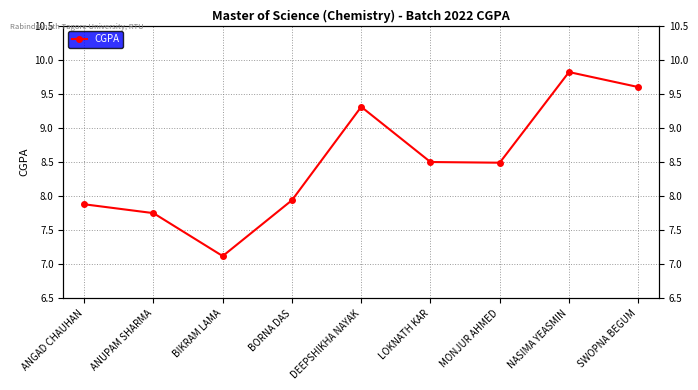

Reading left to right, extract all data points from this chart.

ANGAD CHAUHAN=7.9	ANUPAM SHARMA=7.8	BIKRAM LAMA=7.1	BORNA DAS=7.9	DEEPSHIKHA NAYAK=9.3	LOKNATH KAR=8.5	MONJUR AHMED=8.5	NASIMA YEASMIN=9.8	SWOPNA BEGUM=9.6